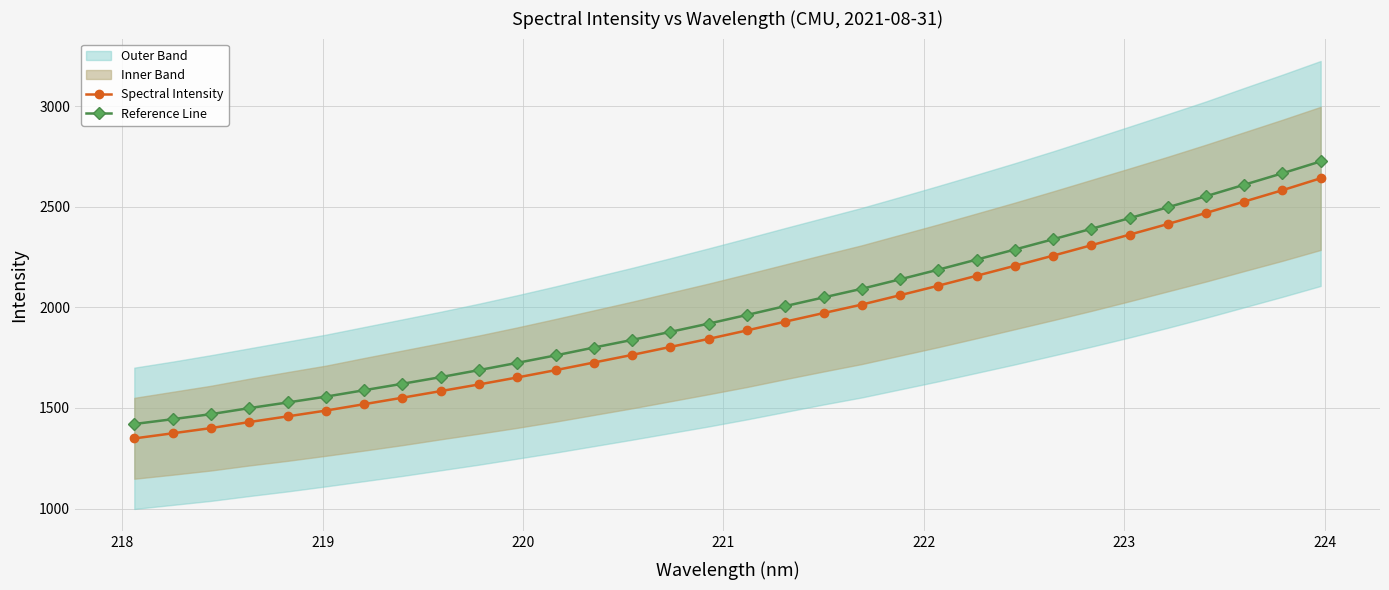

What is the lowest value of the Spectral Intensity series?

1348.4